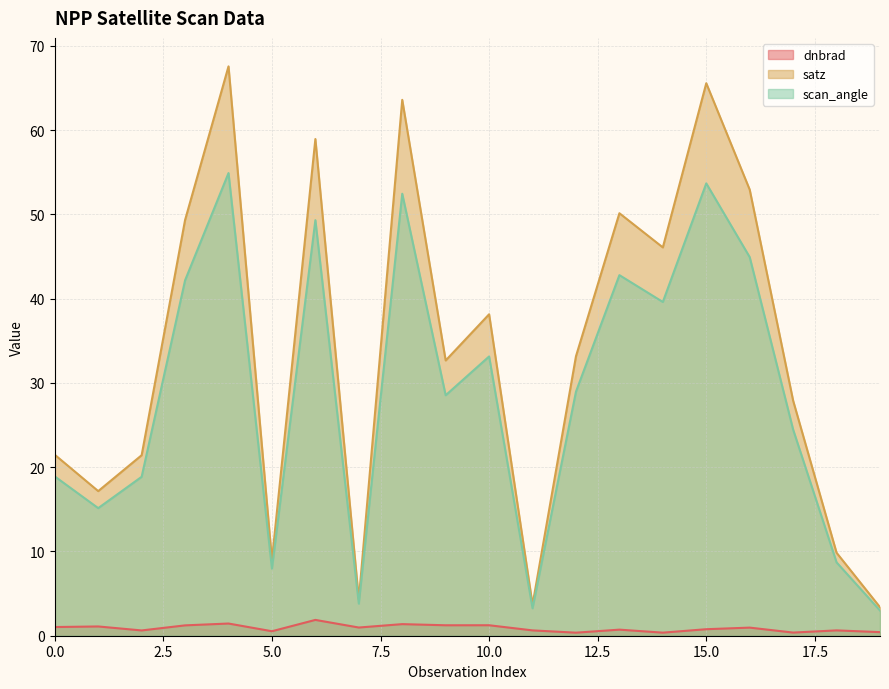

At which category does dnbrad reach its first local valley?

2